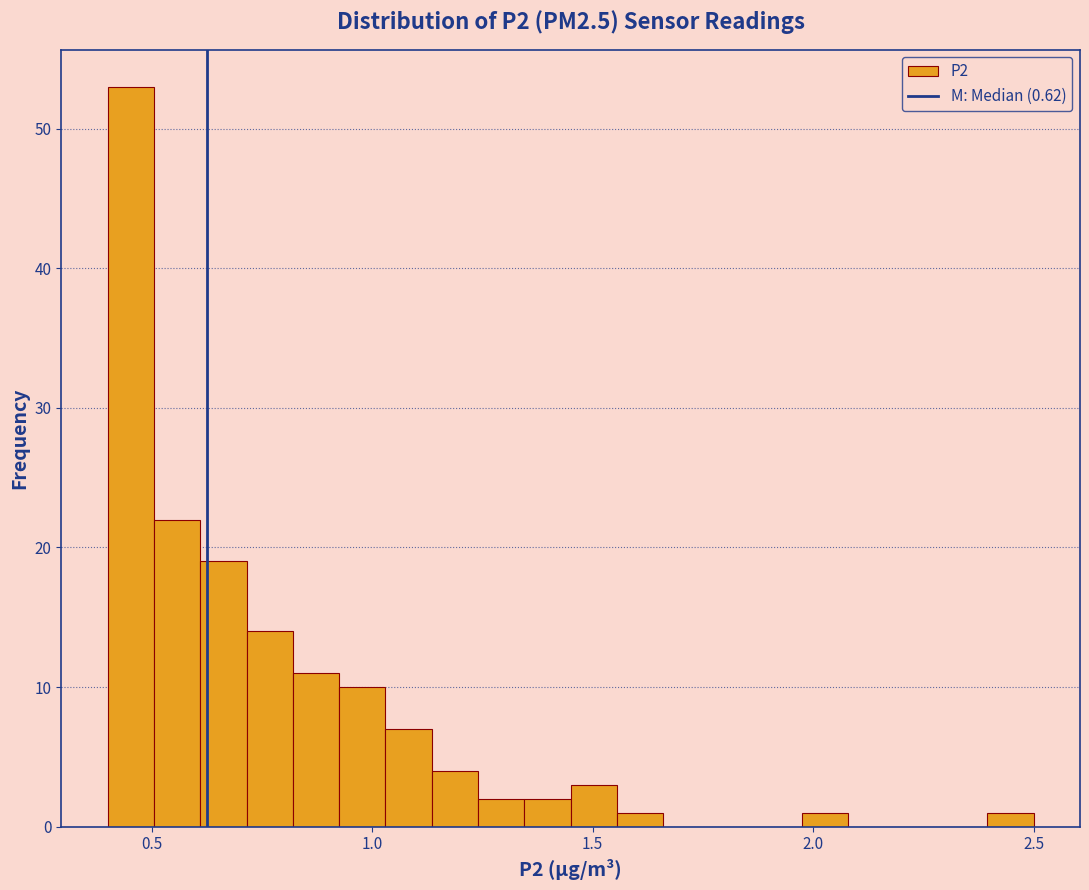

Around what value on the x-axis is the tallest bar? Give the approximate position of its centre, as read against the axis.

0.45